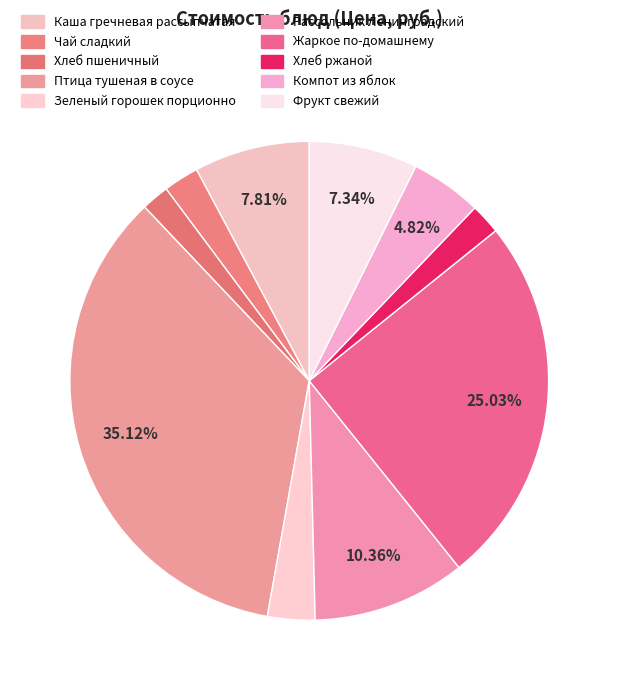

Which category has the biggest portion of the pie?

Птица тушеная в соусе